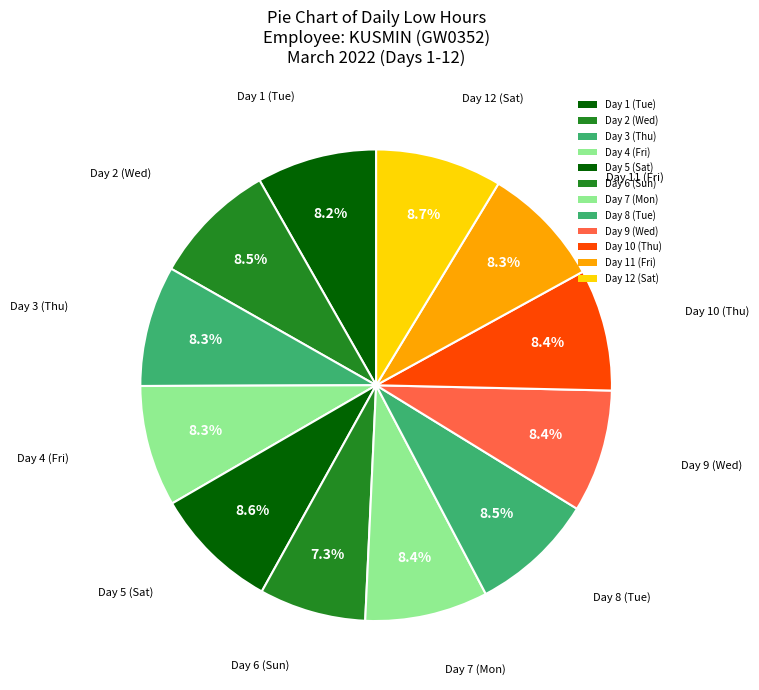

Rank the categories by value from highest to lowest.

Day 12 (Sat), Day 5 (Sat), Day 2 (Wed), Day 8 (Tue), Day 7 (Mon), Day 9 (Wed), Day 10 (Thu), Day 11 (Fri), Day 4 (Fri), Day 3 (Thu), Day 1 (Tue), Day 6 (Sun)